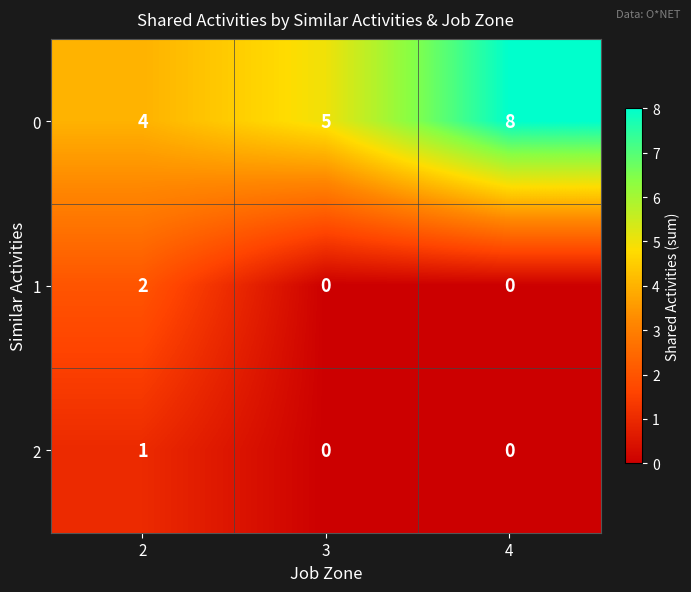

At how many categories does at least one series exceed 2?

3